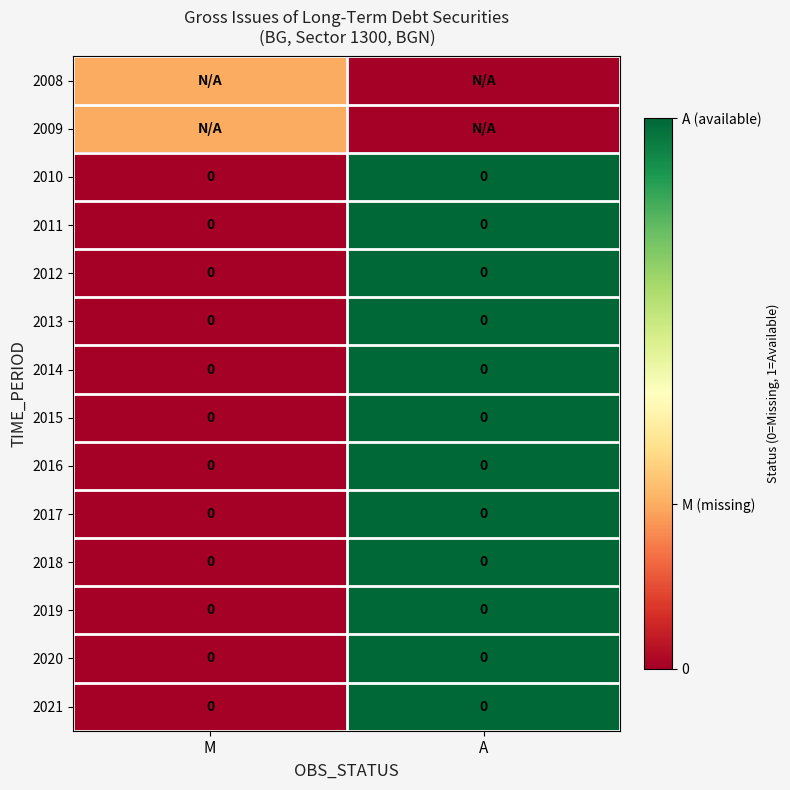

The 2010 series shows 0.0 at M. True or false?

True